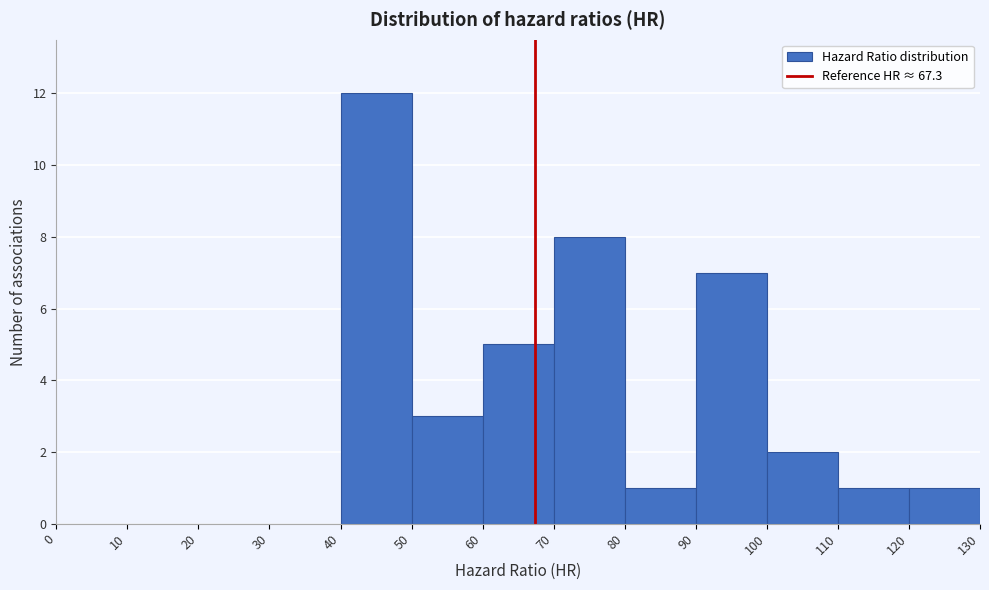

How tall is the bar that spans 100 to 110 on the x-axis? The values are not printed on the chart, so give them approximately, as read against the axis.

2